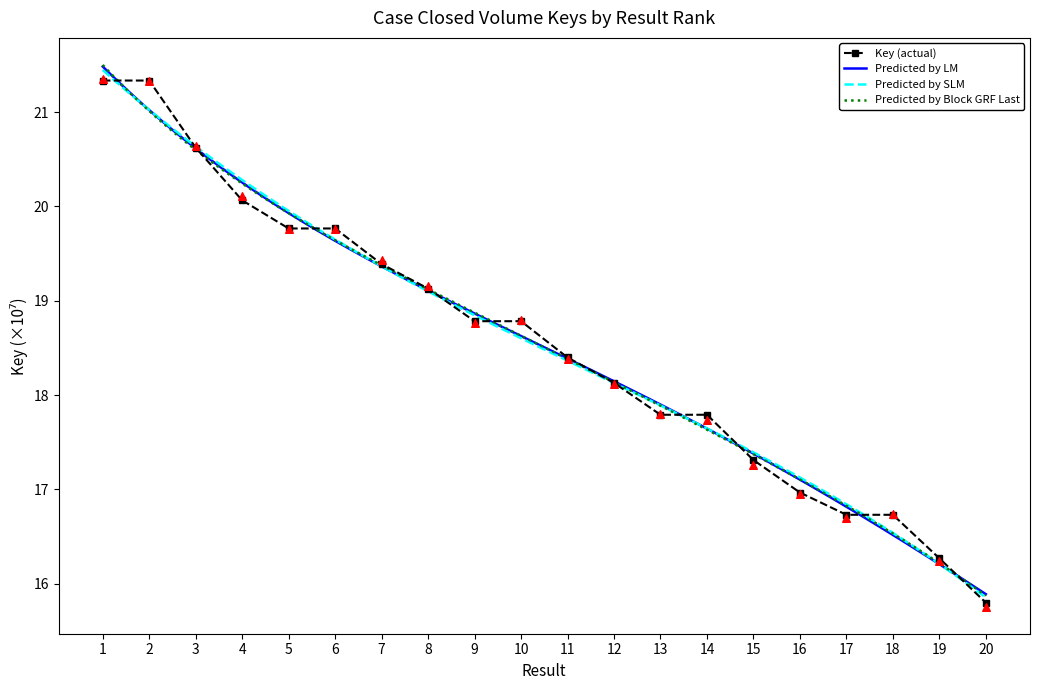

What is the change in value from 4 to 11?

-1.7